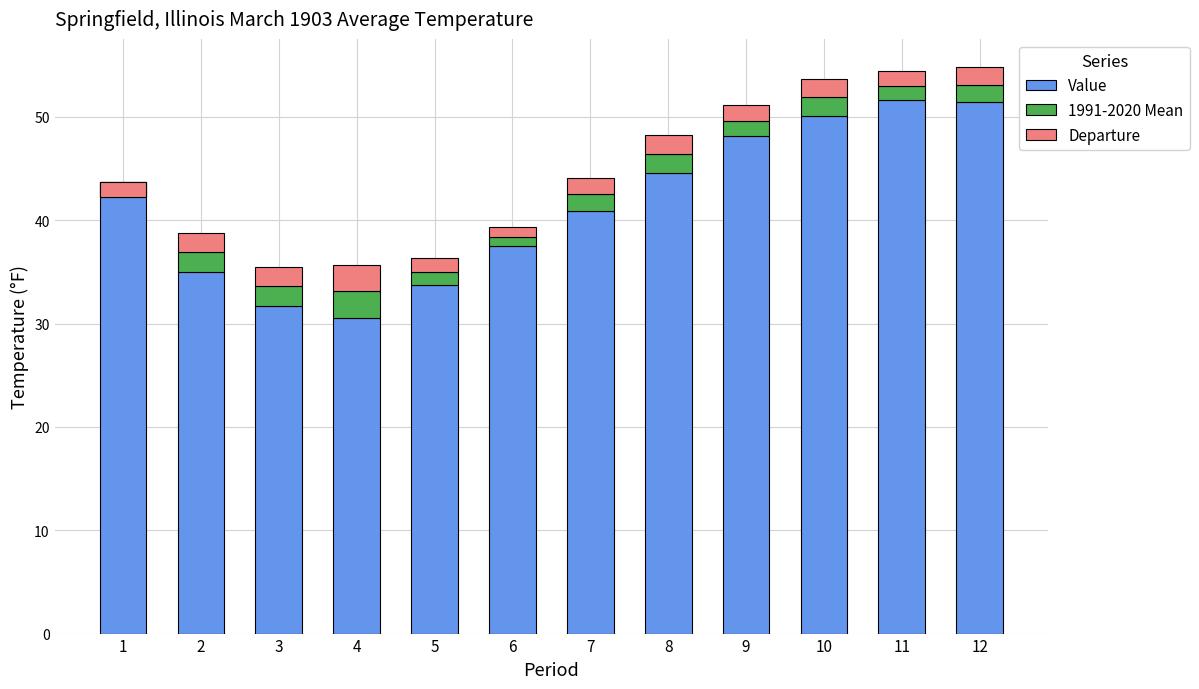

At 4, list the series in order from largest to smallest.

Value, 1991-2020 Mean, Departure